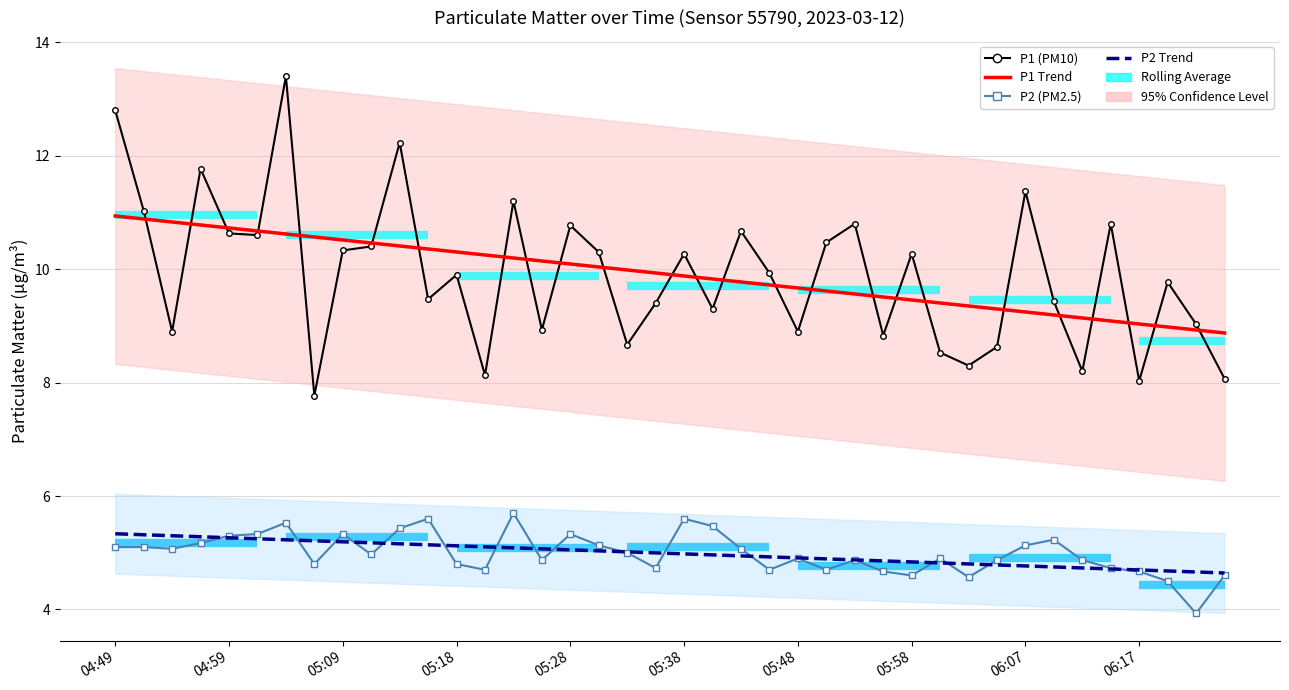

At which label does P1 Trend reach its peak?

04:49